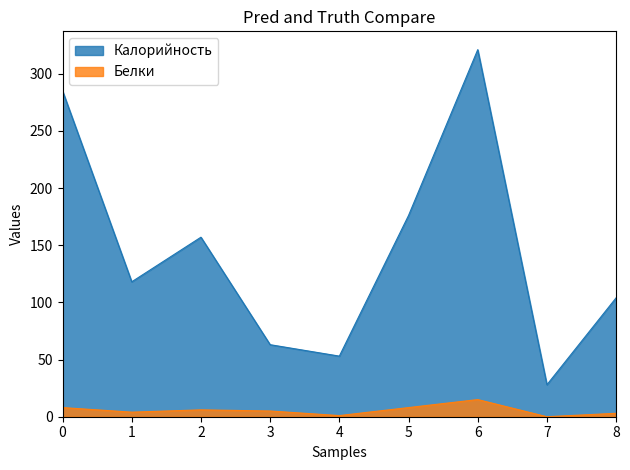

Rank the series at 1 from highest to lowest value.

Калорийность, Белки